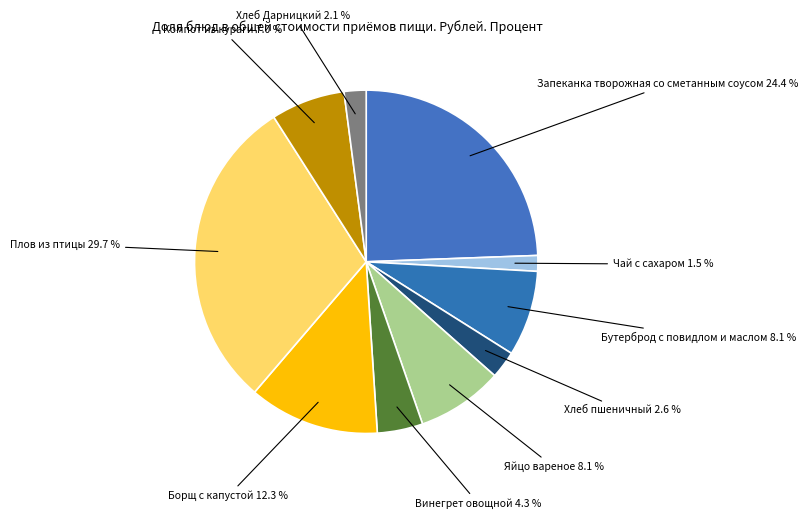

Does Бутерброд с повидлом и маслом account for over 50% of the chart?

No